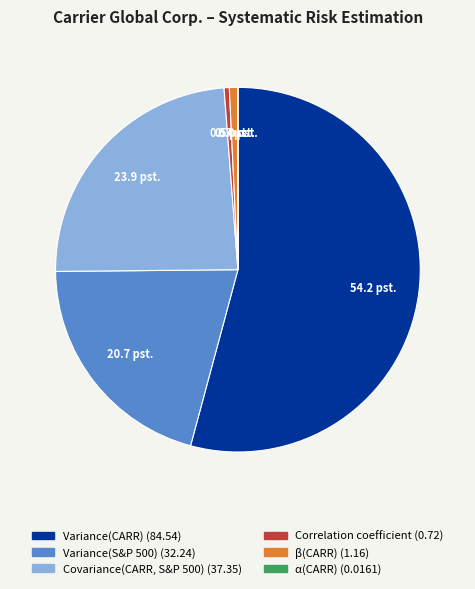

Which category accounts for the majority?

Variance(CARR)